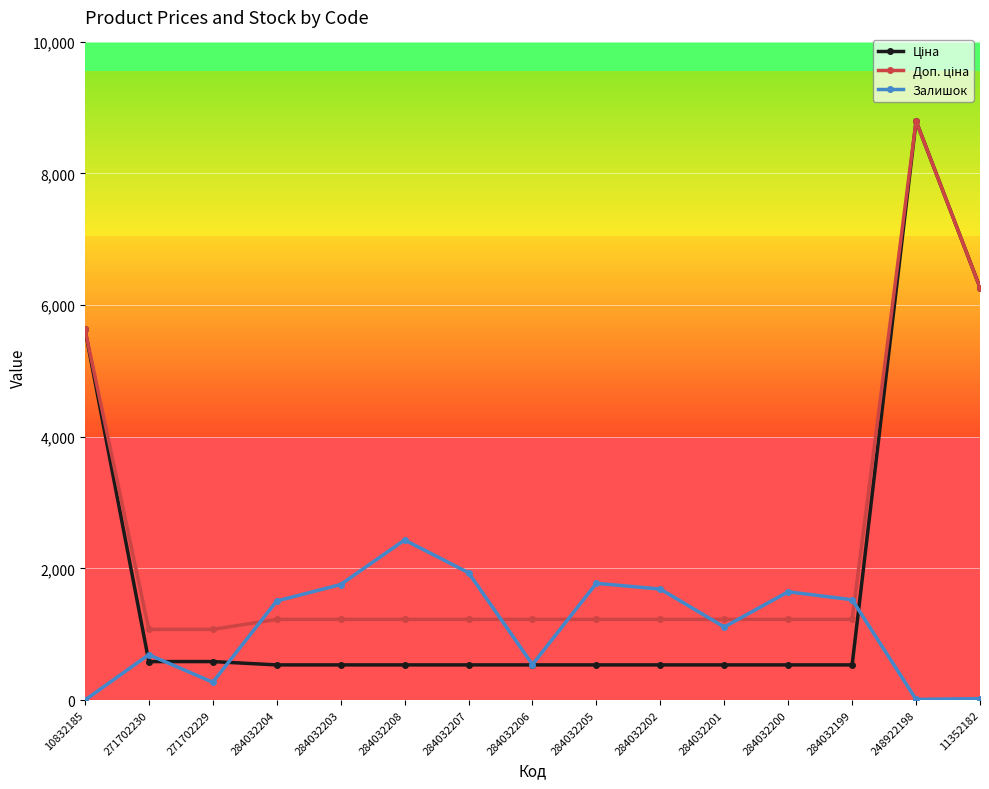

What is the maximum value shown in the chart?

8797.6